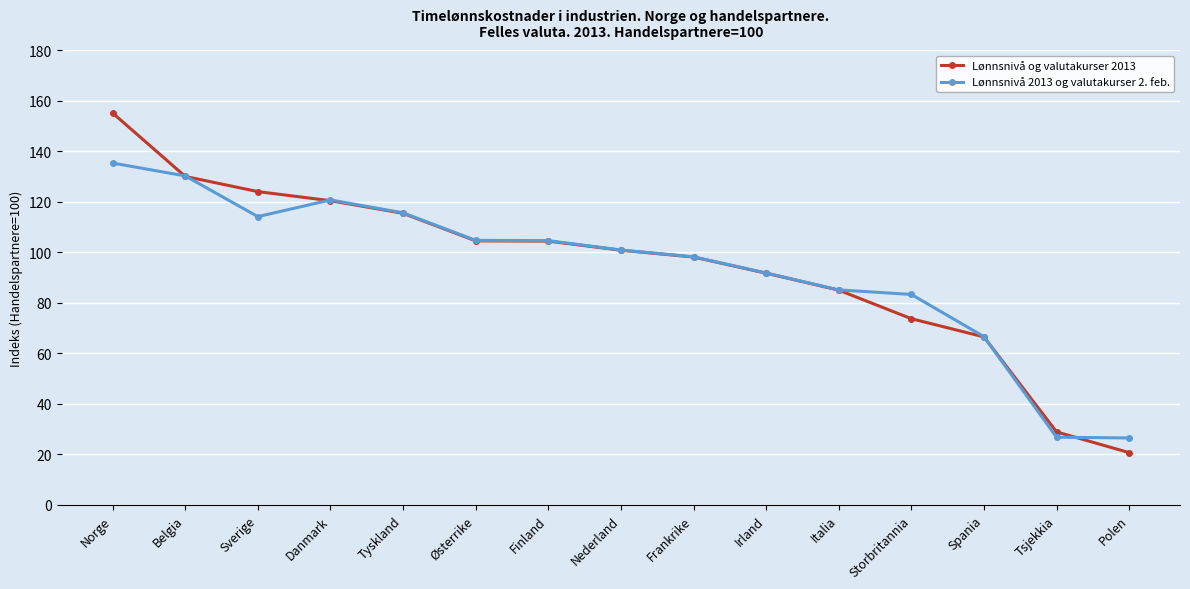

How many series are shown in this chart?

2